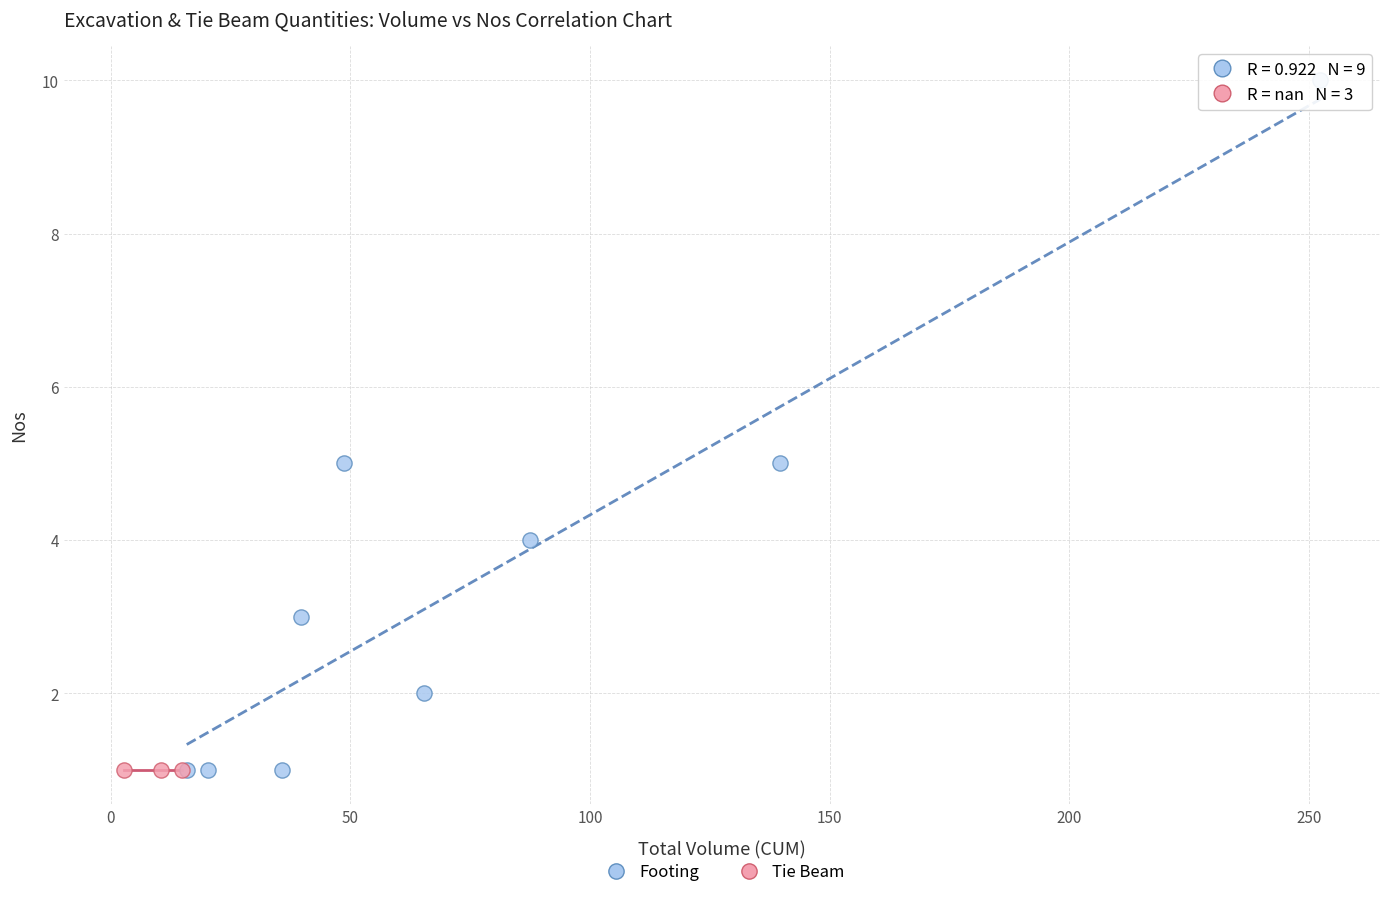

Which series contains the highest Y value?

Footing